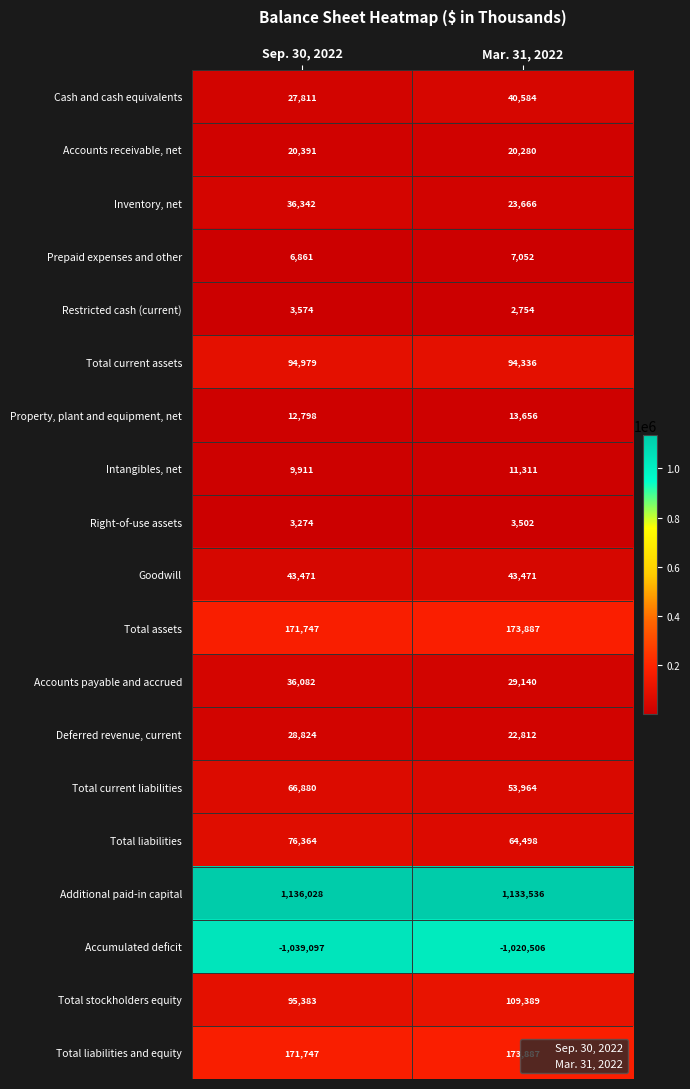

The value of Accounts receivable, net at Mar. 31, 2022 is 33277. True or false?

False